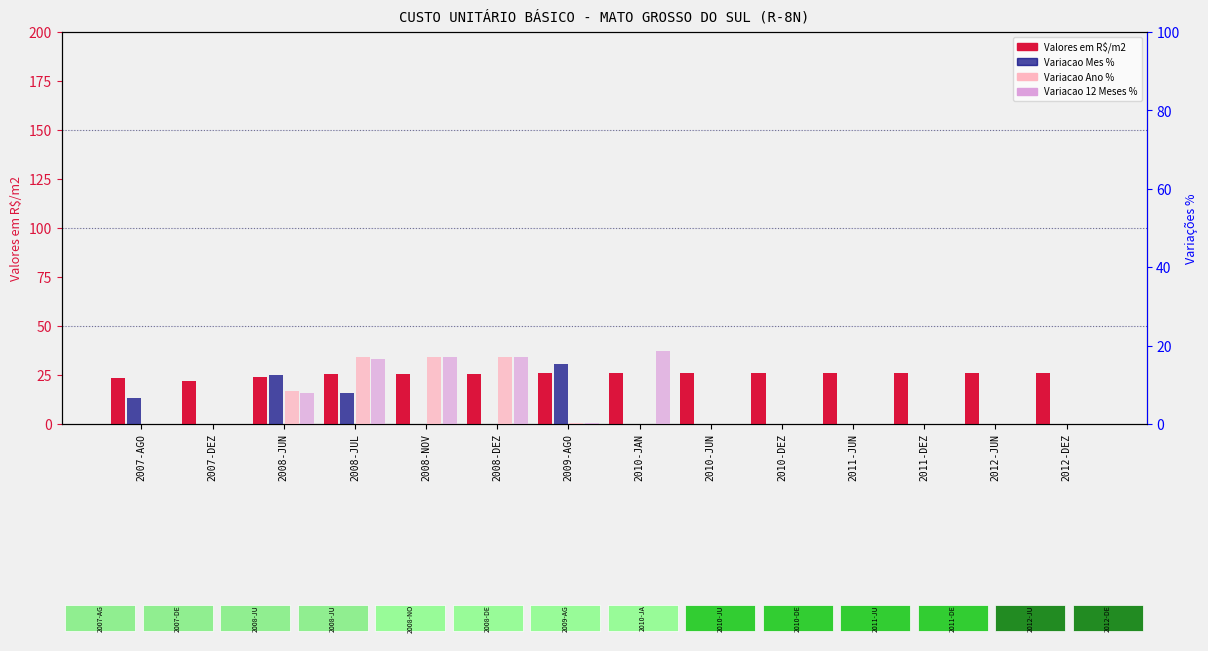

Reading right to left, transcribe all the data shown in this chart.

Valores em R$/m2: 25.8	25.8	25.8	25.8	25.8	25.8	25.8	25.8	25.7	25.7	25.7	23.8	21.9	23.5
Variacao Mes %: 0.0	0.0	0.0	0.0	0.0	0.0	0.0	15.2	0.0	0.1	7.8	12.6	0.0	6.7
Variacao Ano %: 0.0	0.0	0.0	0.0	0.0	0.0	0.0	0.2	17.1	17.1	17.0	8.5	-1.2	0.0
Variacao 12 Meses %: 0.0	0.0	0.0	0.0	0.0	0.0	18.6	0.3	17.1	17.1	16.5	8.0	0.0	0.0